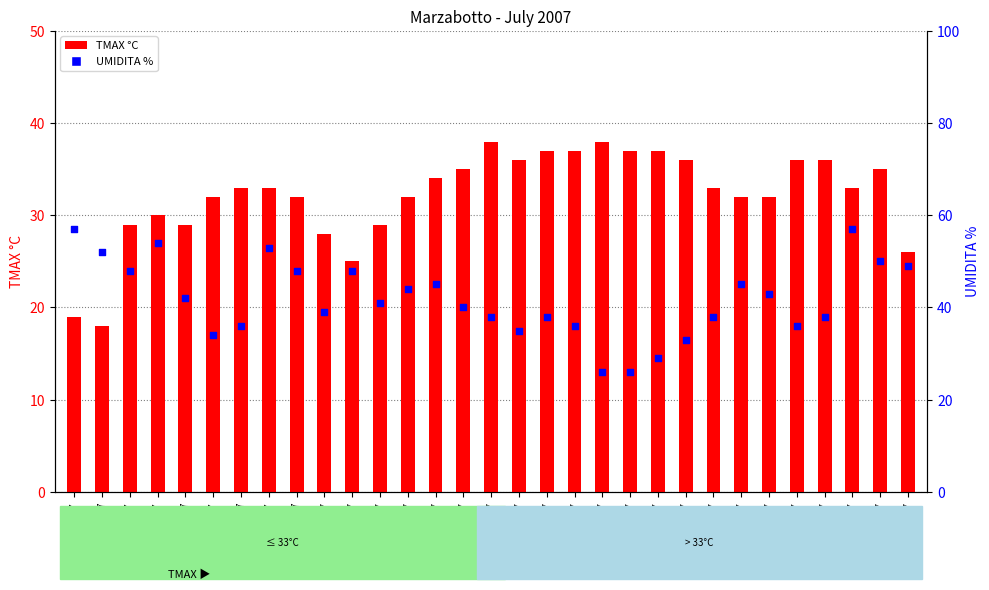

At which category is the sum across all series the highest?

29/7